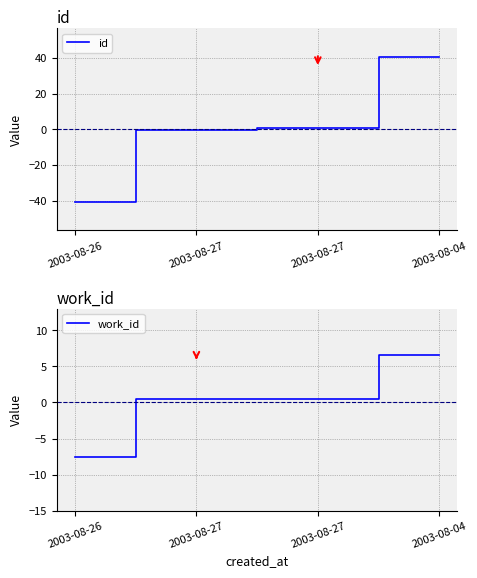

At which category does the chart reach its minimum across all series?

2003-08-26